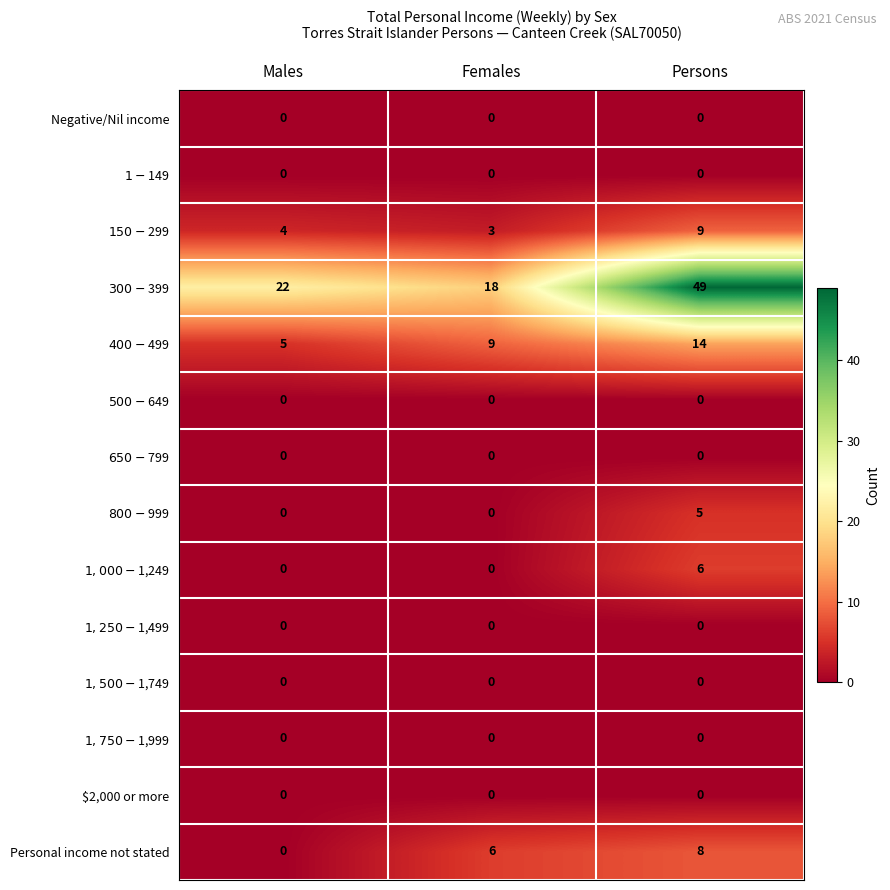

What is the difference between the highest and lowest values at Females?

18